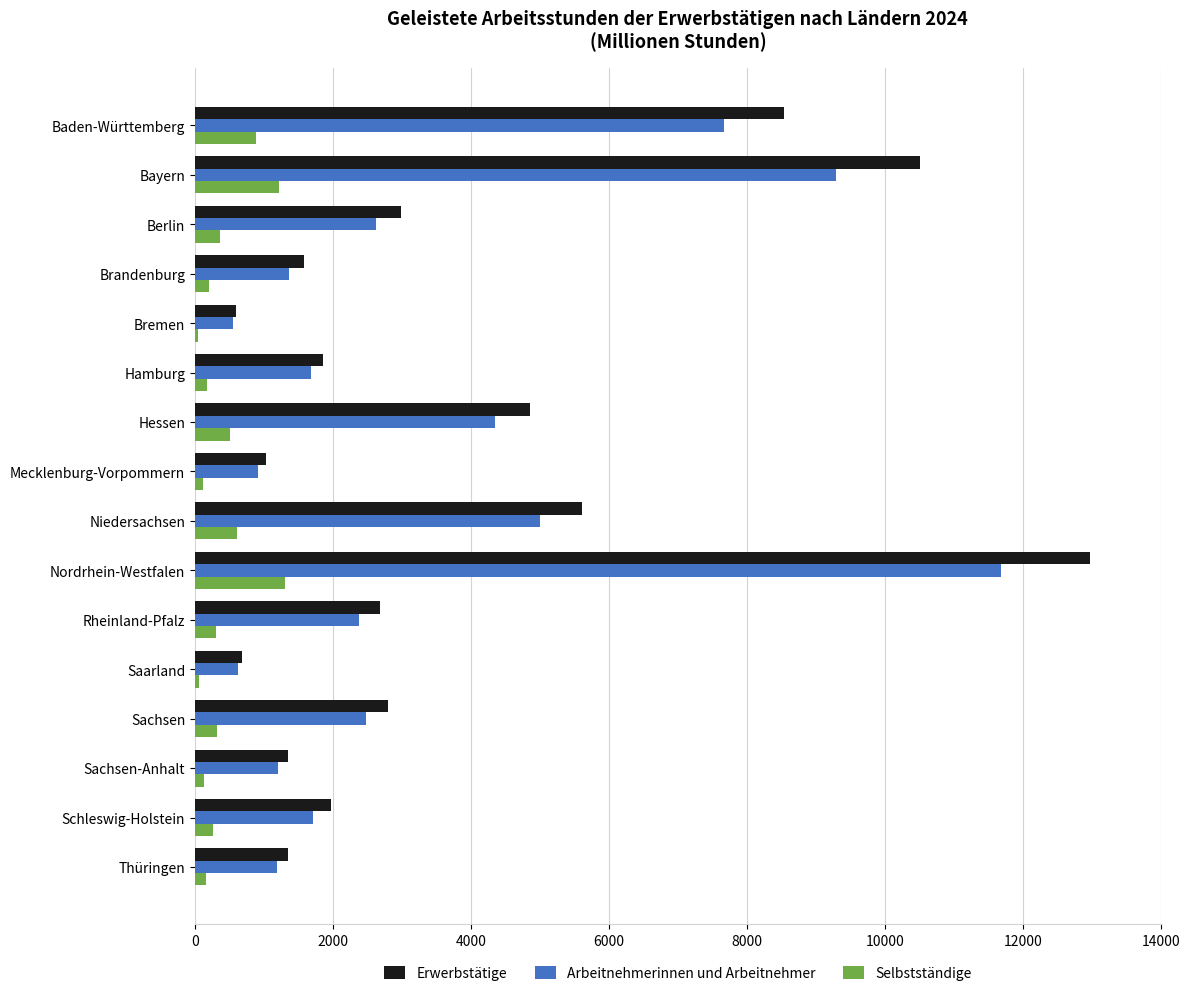

What is the sum of all Selbstständige values?

6643.5